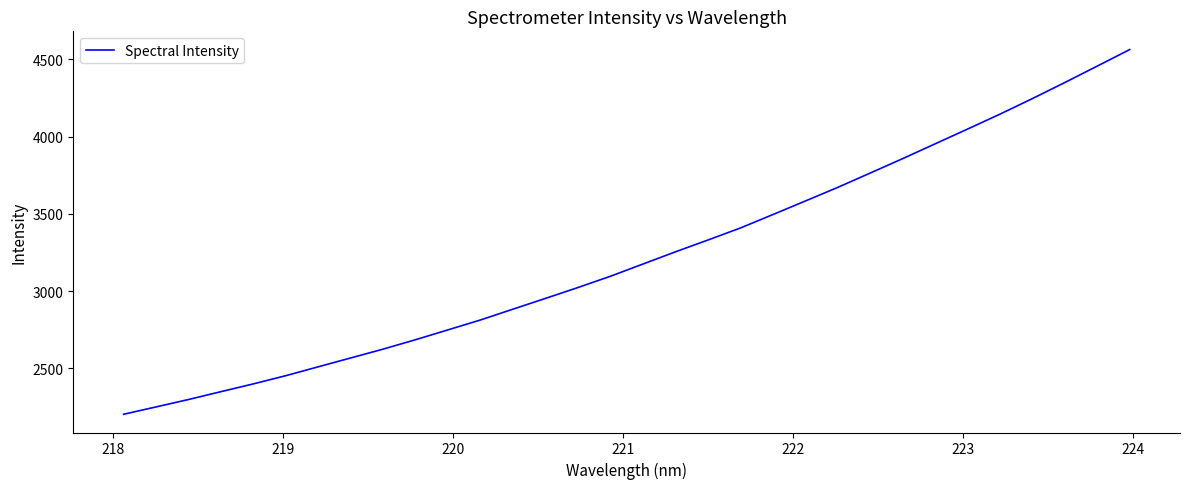

What is the smallest value displayed?

2202.1